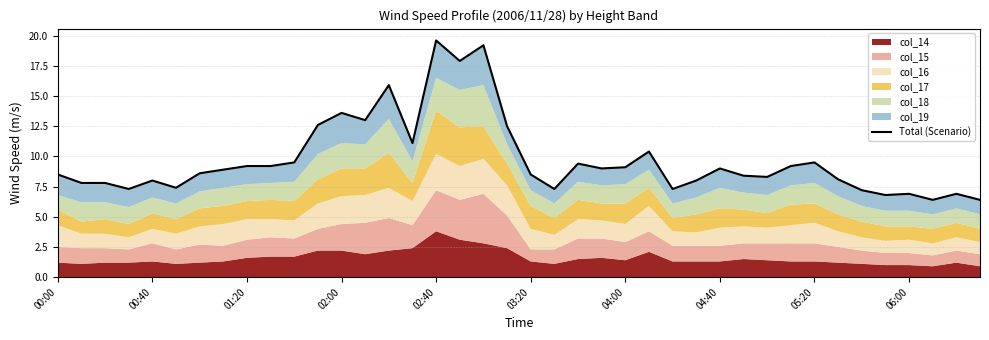

How many data points are above 8?

26